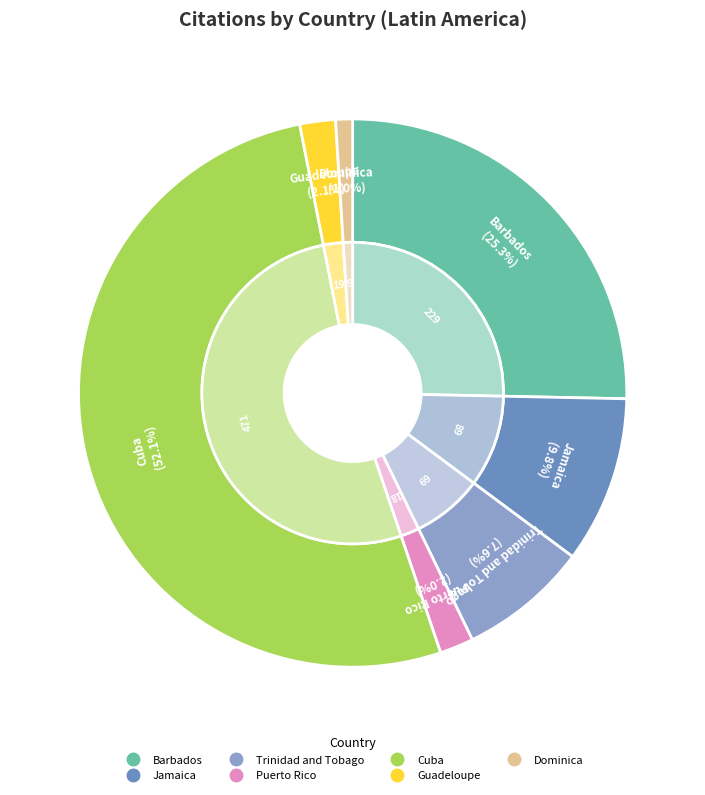

To the nearest percent, what is the combined percentage of Puerto Rico and Cuba?

54%